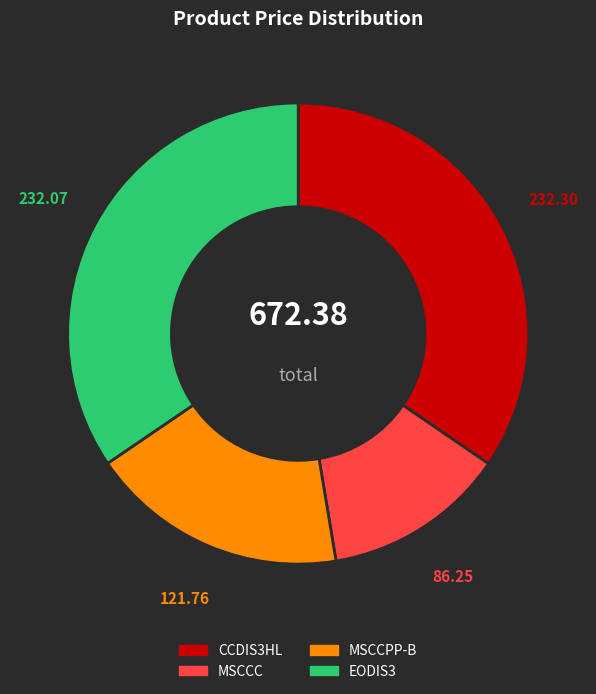

Count the number of slices in the pie.

4